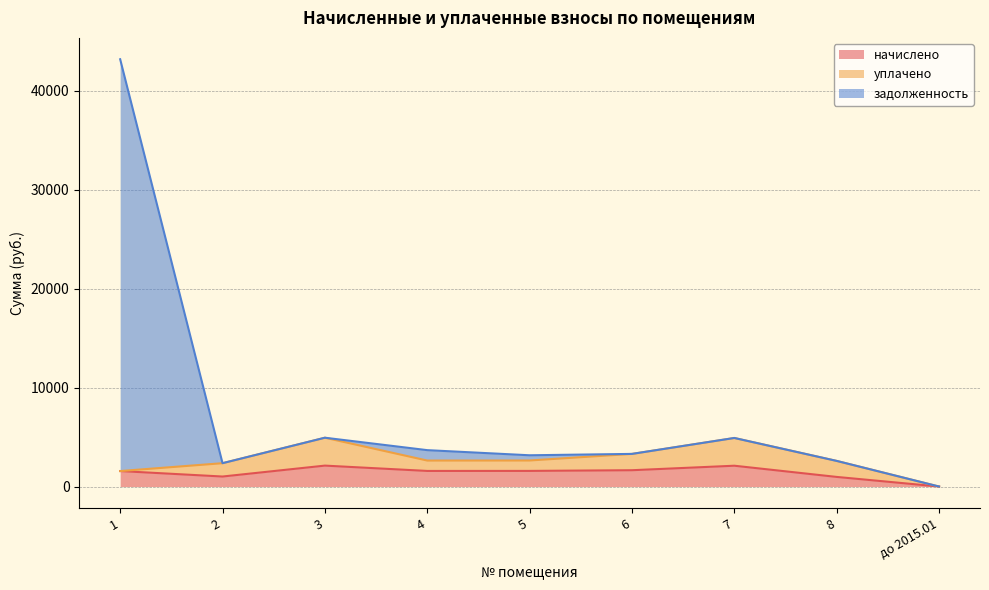

At which label does начислено first exceed 1576?

3